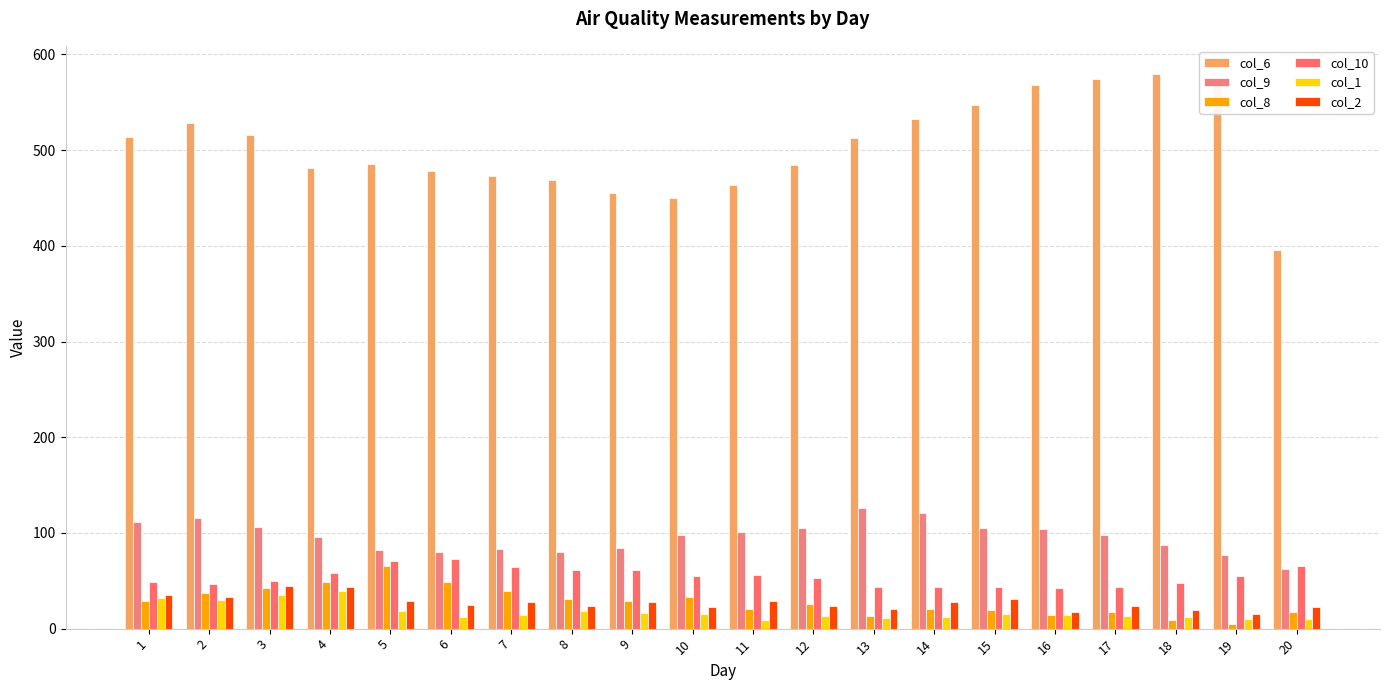

Reading right to left, extract all data points from this chart.

col_6: 396	575	580	574	568	547	533	513	484	464	450	455	469	473	478	485	481	516	528	514
col_9: 62	77	87	98	104	105	121	126	105	101	98	84	80	83	80	82	96	106	116	111
col_8: 17	5	9	17	14	19	21	13	26	21	33	29	31	39	49	65	49	42	37	29
col_10: 65	55	48	43	42	43	43	44	53	56	55	61	61	64	73	71	58	50	47	49
col_1: 10	10	12	13	14	15	12	11	13	9	15	16	18	14	12	18	39	35	30	32
col_2: 23	15	19	24	17	31	28	21	24	29	23	28	24	28	25	29	43	45	33	35